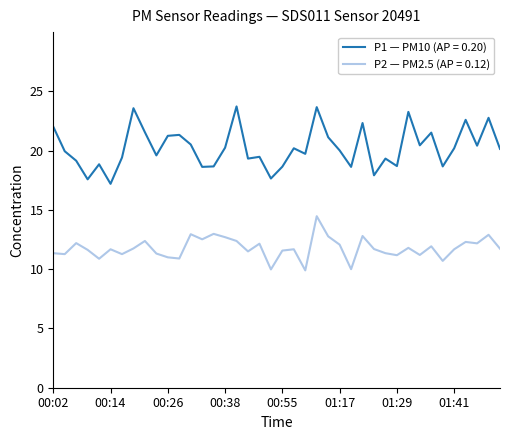

At how many categories does at least one series exceed 19?

29